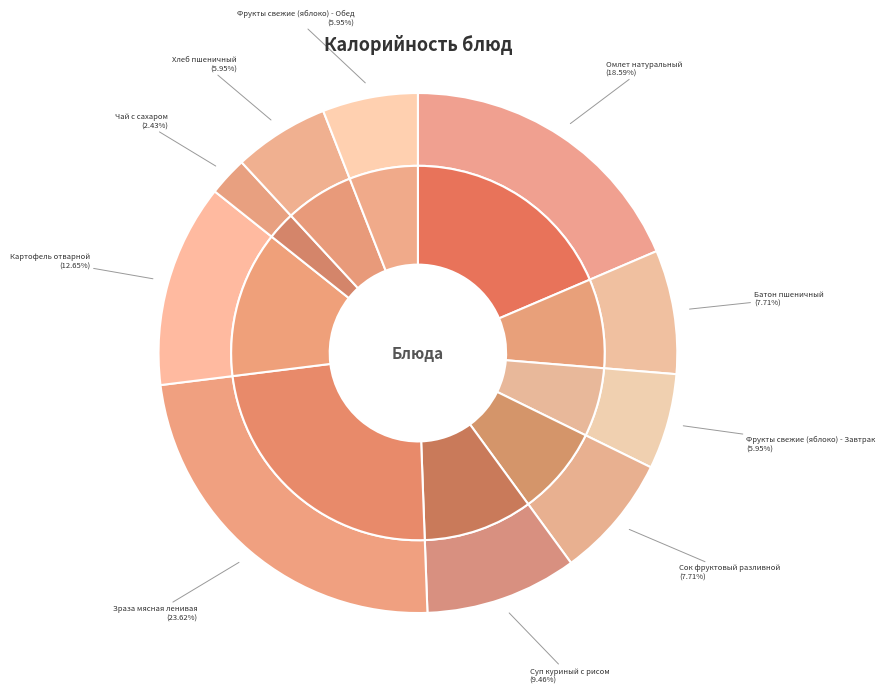

To the nearest percent, what portion does Фрукты свежие (яблоко) - Обед represent?

6%